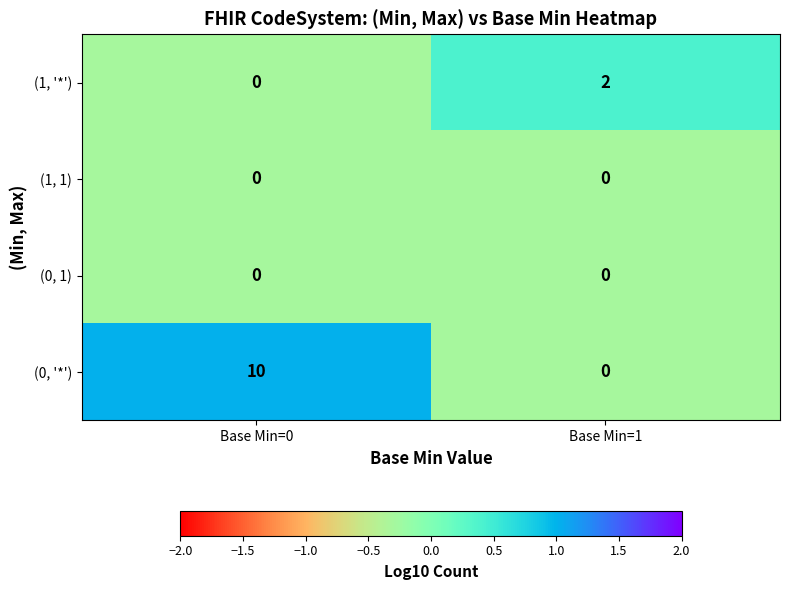

Which series has the largest total across all categories?

(0, '*')